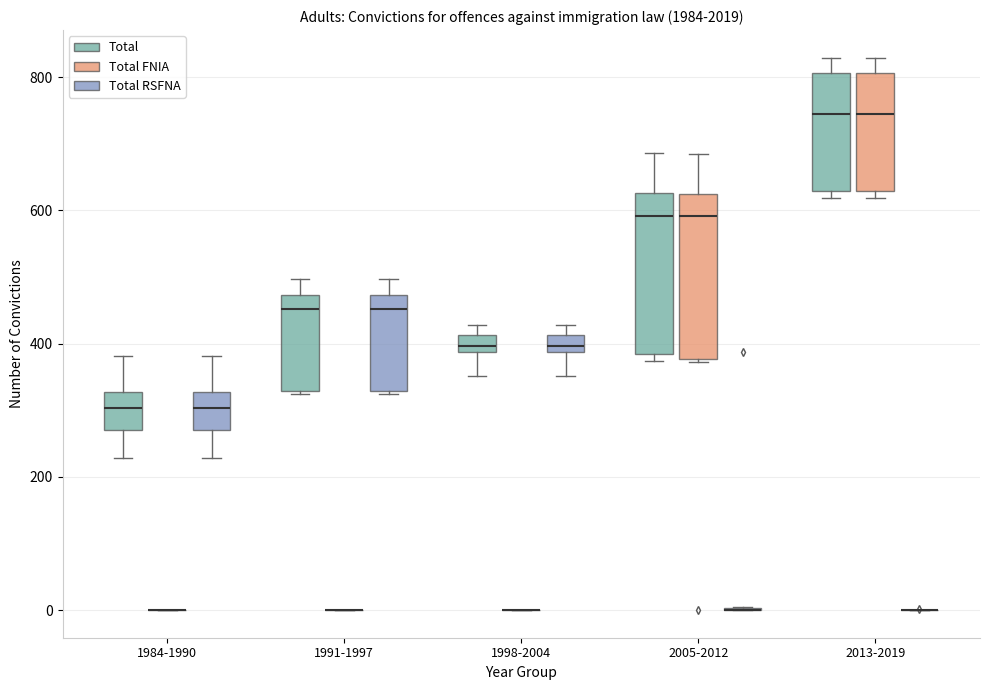

Where does the upper whisker of the box for 2013-2019 (Total FNIA) end on the y-axis? The values are not printed on the chart, so give them approximately, as read against the axis.

820